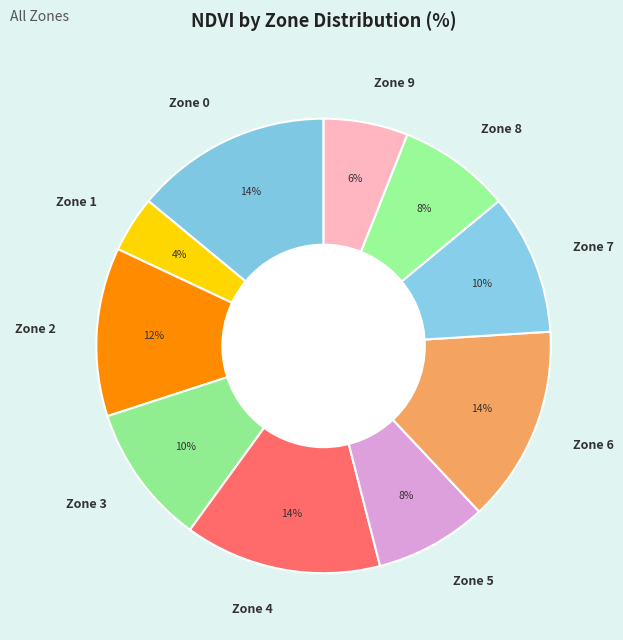

Is Zone 1 the majority of the pie?

No